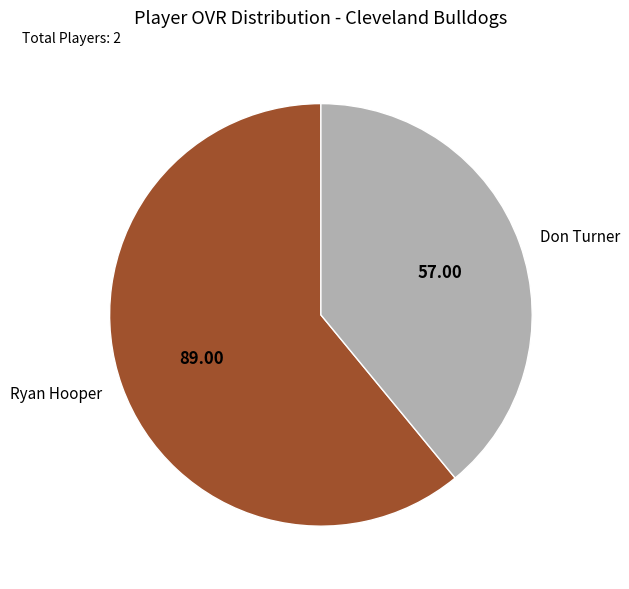

True or false: Ryan Hooper accounts for 67% of the total.

False